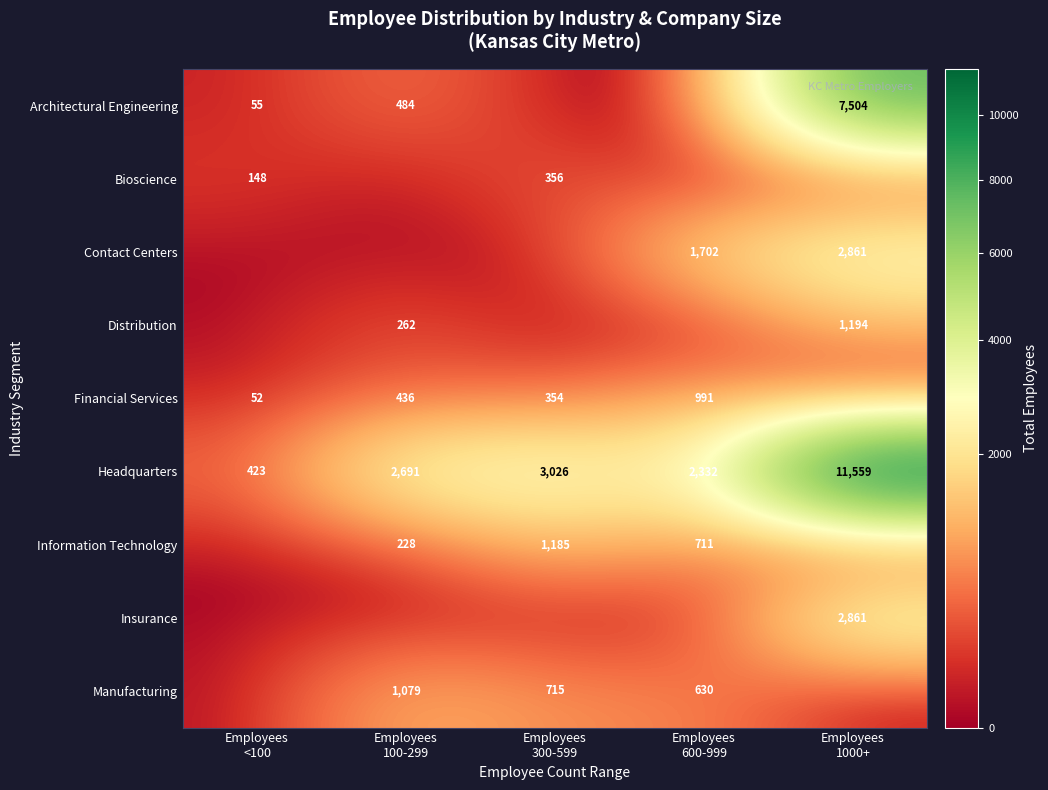

Where is Architectural Engineering nearest to the value 3752?

Employees 100-299